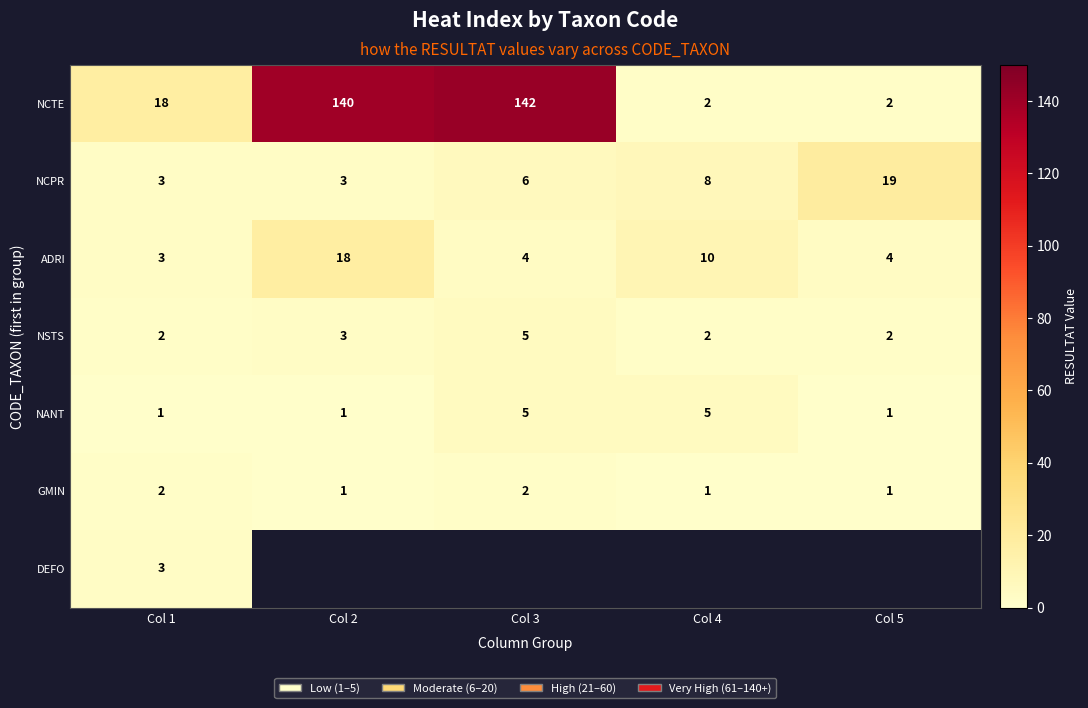

What is the difference between the highest and lowest values at Col 1?

17